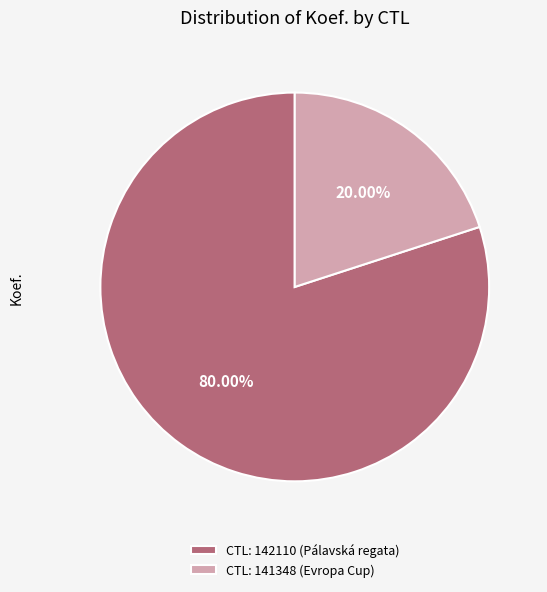

What is the smallest slice in the pie chart?

CTL: 141348 (Evropa Cup)